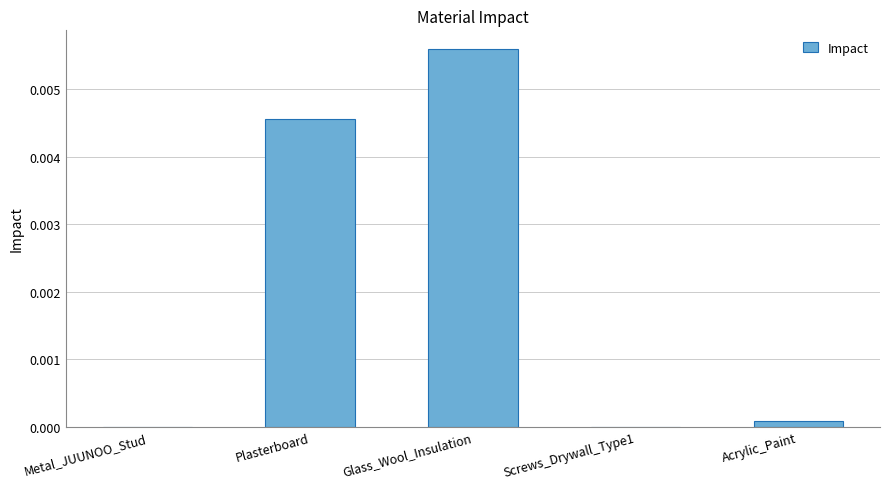

Is it true that the value at Plasterboard is 0.0?

True